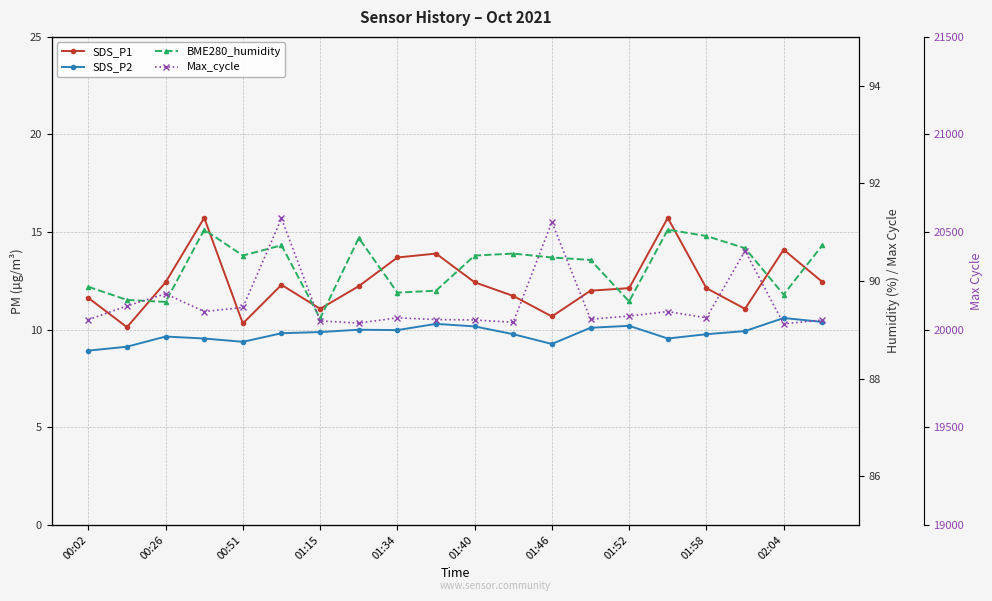

Which has a higher value, 18 or 01:52?

18